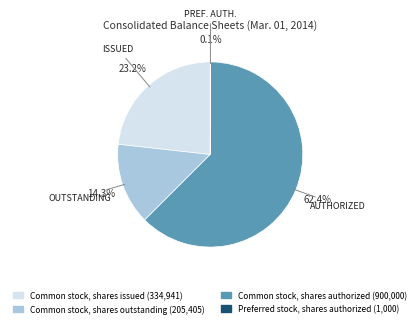

Does Common stock, shares authorized account for over 50% of the chart?

Yes